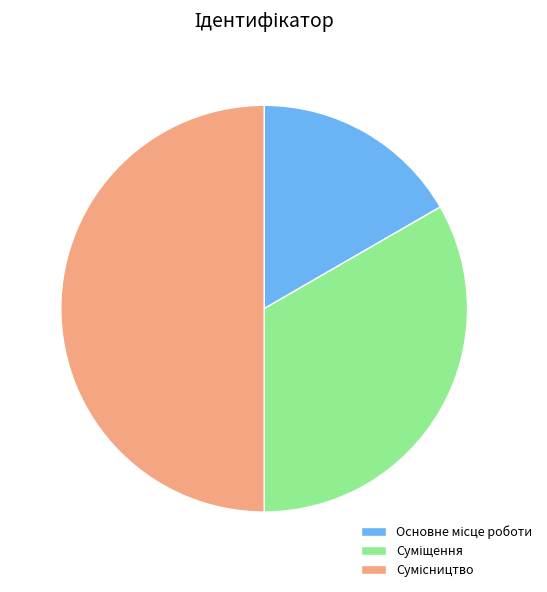

How many segments does this pie chart have?

3